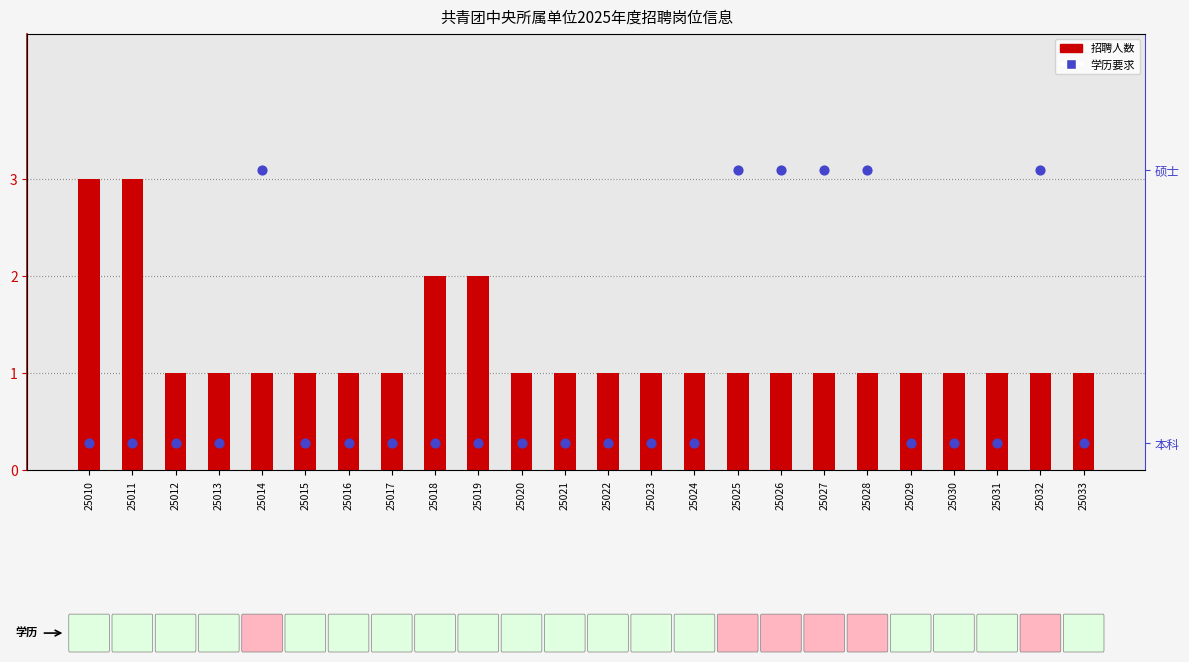

Which series reaches the maximum Y coordinate?

招聘人数